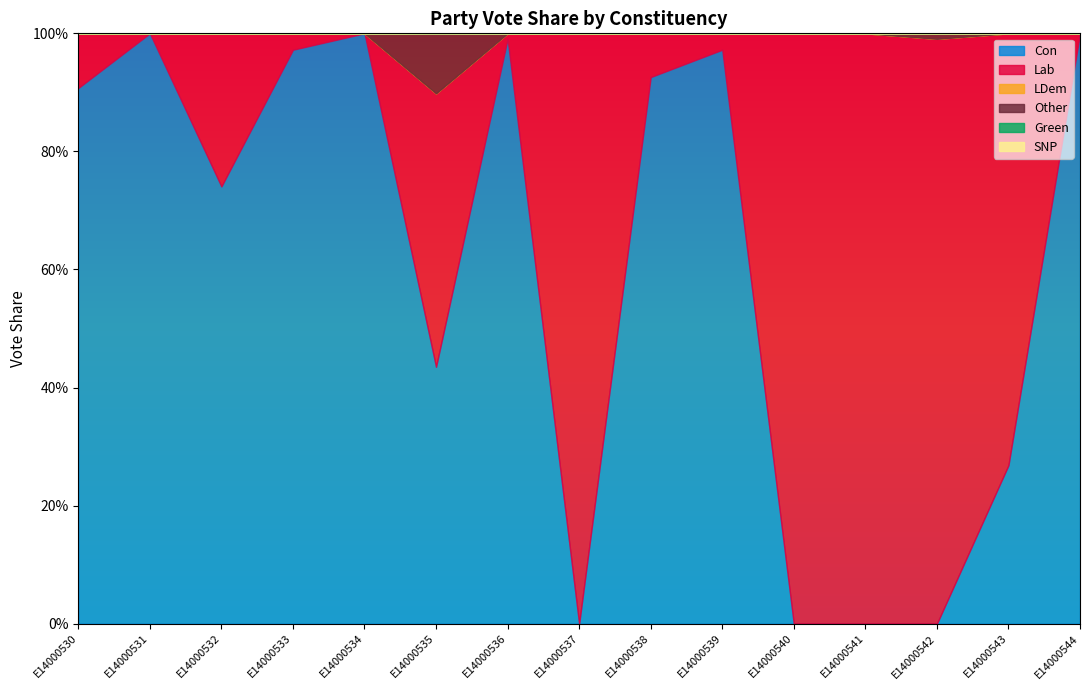

At which category is the sum across all series the highest?

E14000535